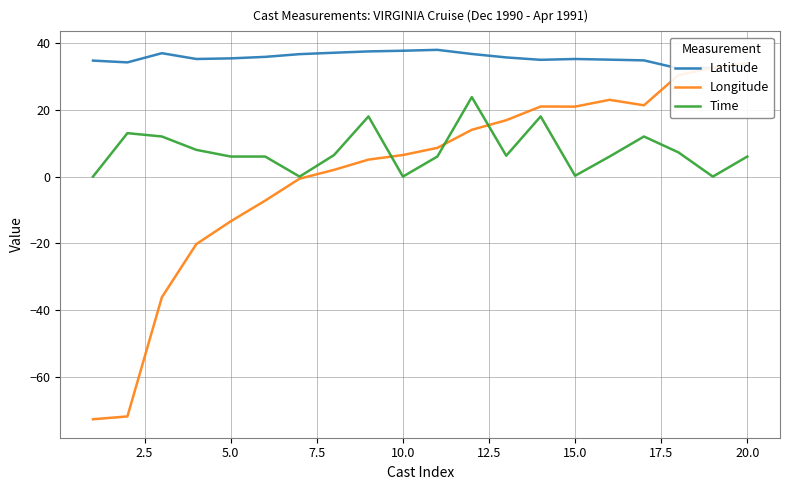

The Time series shows 6.0 at 5.0. True or false?

True